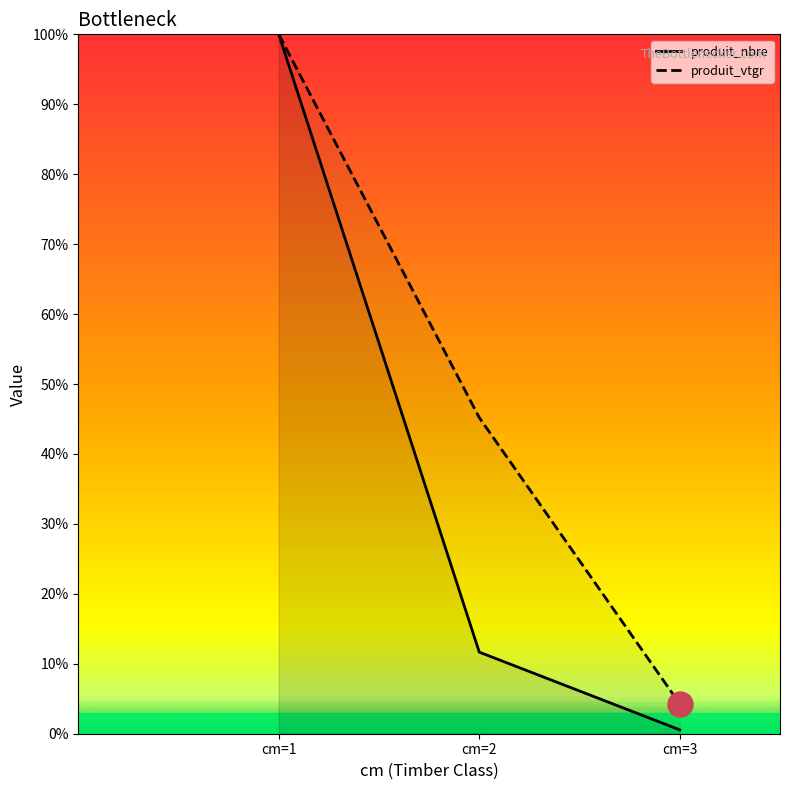

What are all the series names shown in the legend?

produit_nbre, produit_vtgr